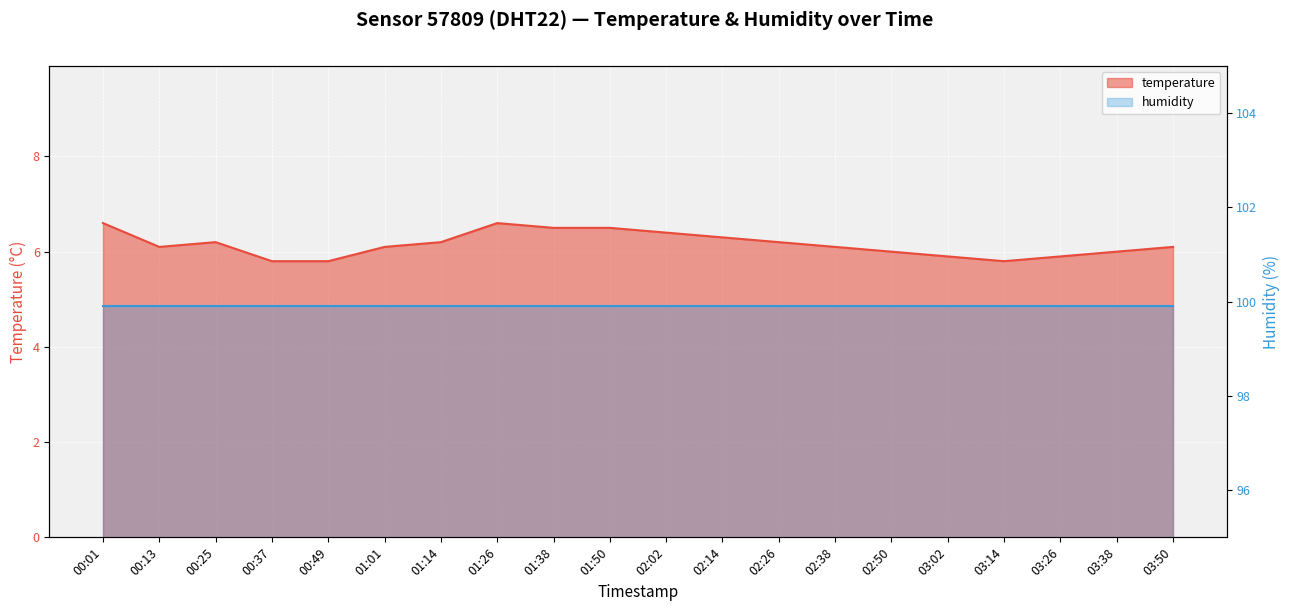

Where does the data first go above 6?

00:01